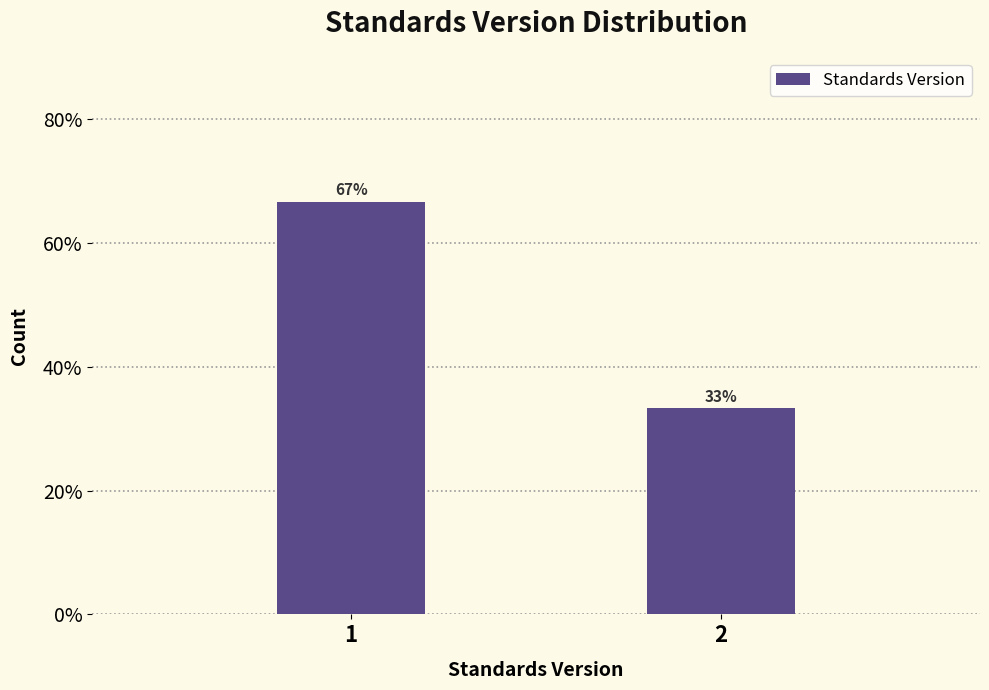

Is it true that the value at 1 is 66.7?

True